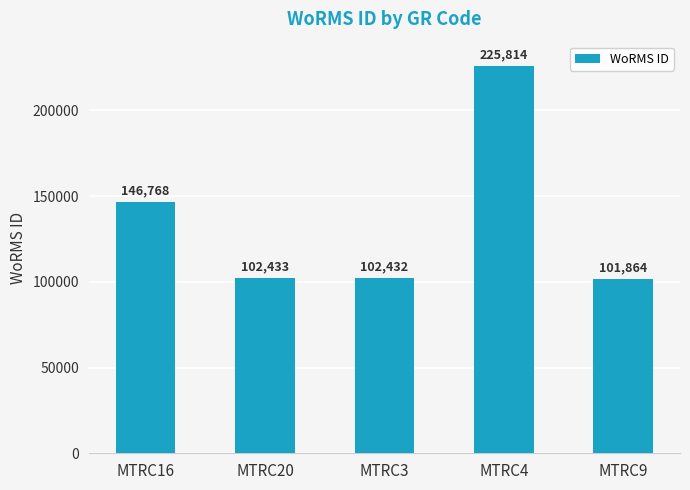

Does the chart contain any negative values?

No